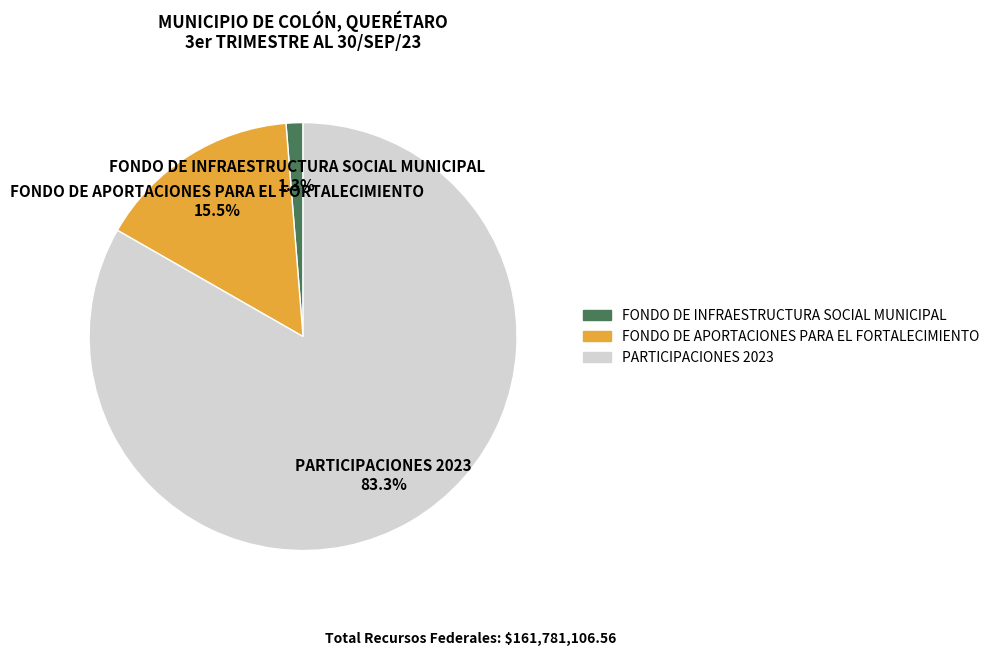

What is the smallest slice in the pie chart?

FONDO DE INFRAESTRUCTURA SOCIAL MUNICIPAL